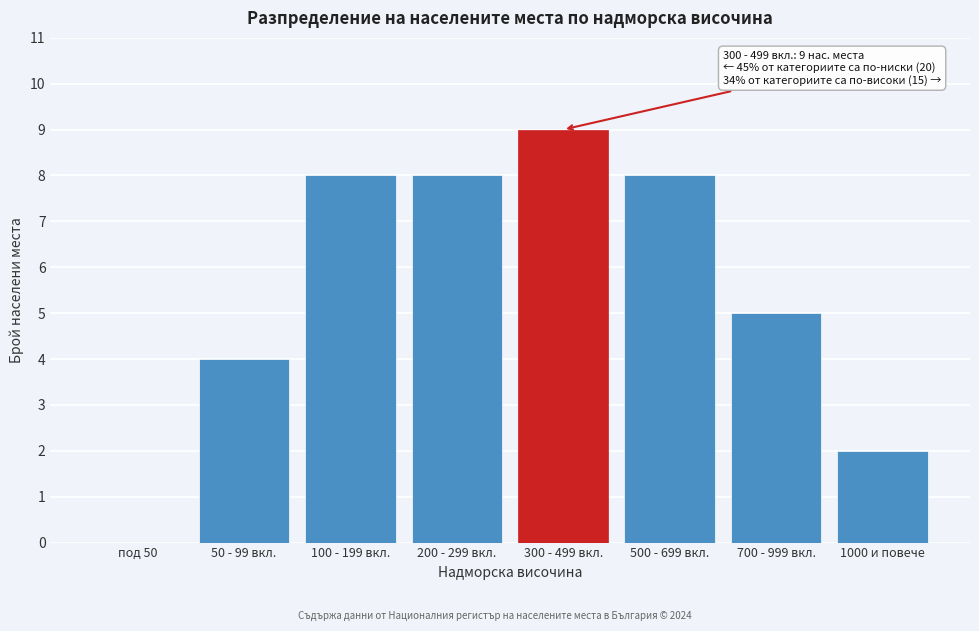

Reading left to right, transcribe all the data shown in this chart.

под 50=0	50 - 99 вкл.=4	100 - 199 вкл.=8	200 - 299 вкл.=8	300 - 499 вкл.=9	500 - 699 вкл.=8	700 - 999 вкл.=5	1000 и повече=2